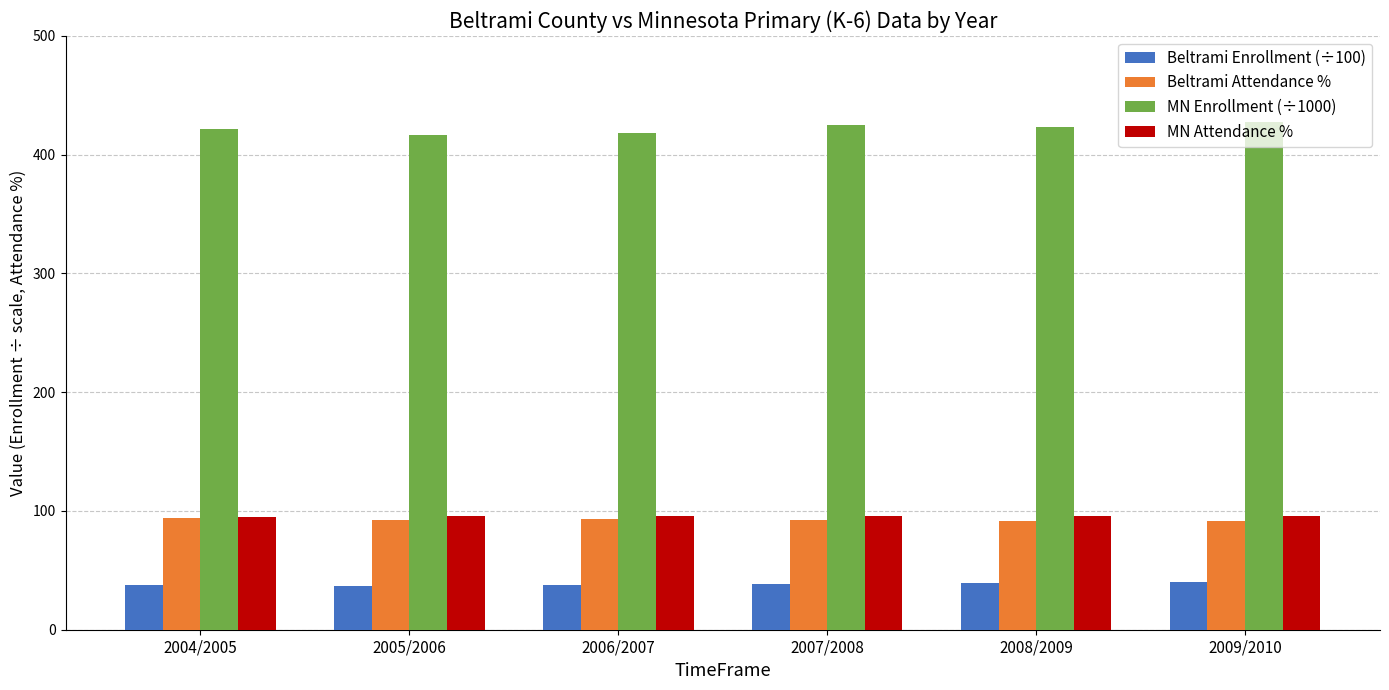

What is the maximum value for Beltrami Enrollment (÷100)?

40.4